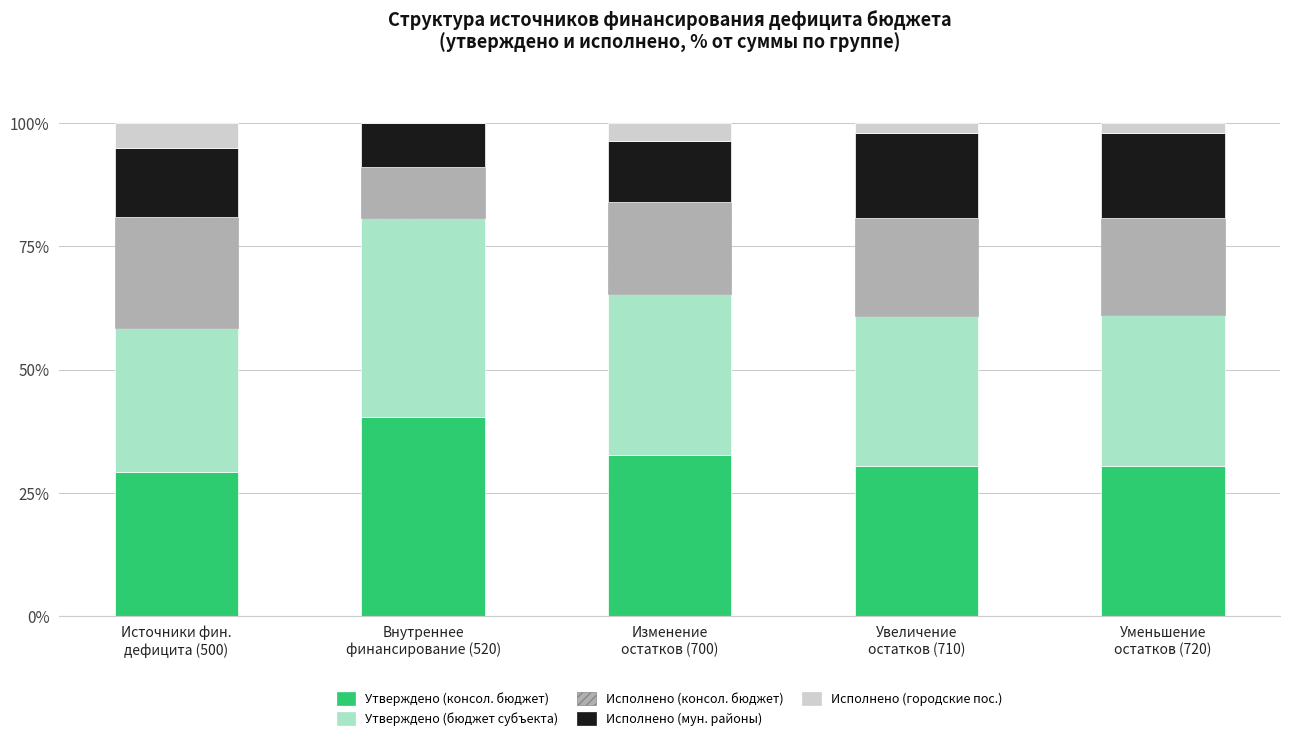

Are the bars horizontal?

No